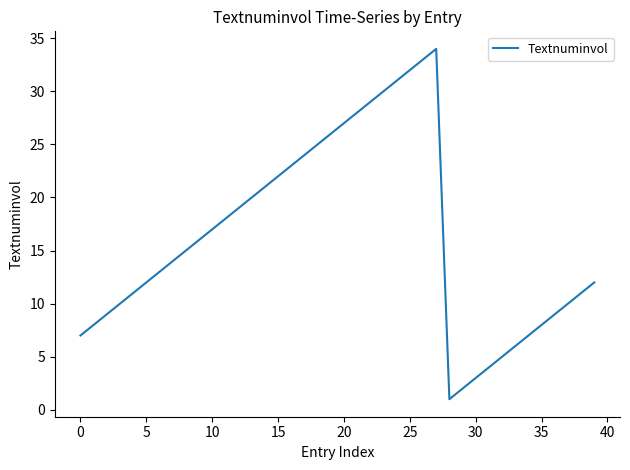

What is the label of the 26th point from the right?

14